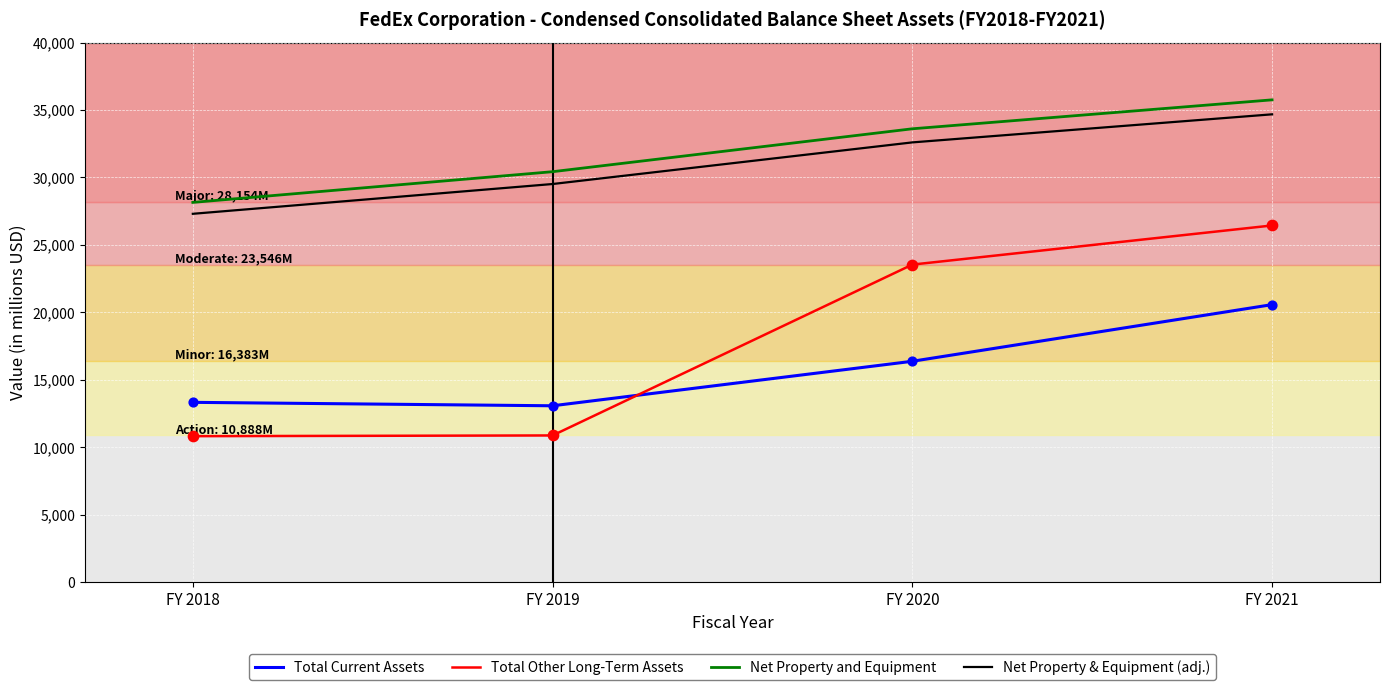

Is the value of Total Current Assets at FY 2021 greater than the value of Net Property & Equipment (adj.) at FY 2018?

No